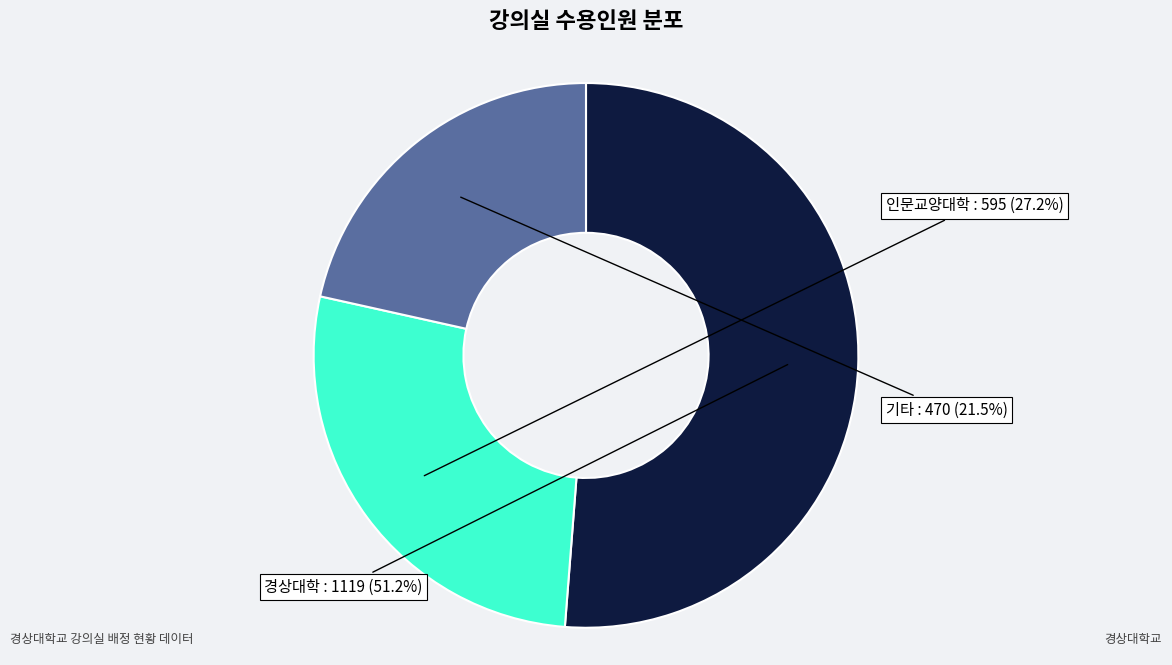

What portion of the pie excludes 인문교양대학?

72.8%